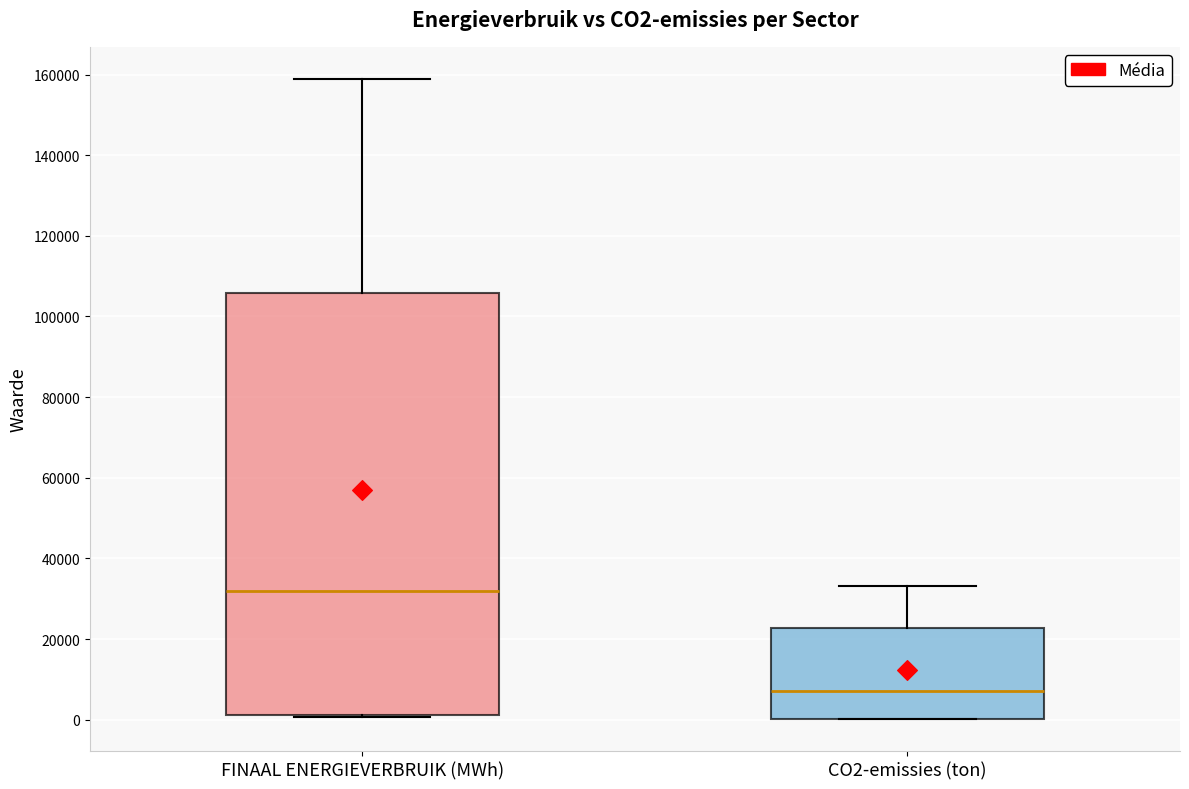

Reading left to right, transcribe this box plot: for each box, give where its median line is, the range the box spans, and where its two whiskers end, as read against the y-axis. The values are not printed on the chart, so give them approximately, as read against the axis.

FINAAL ENERGIEVERBRUIK (MWh): median 32000, box 2000 to 106000, whiskers 0 to 158000
CO2-emissies (ton): median 8000, box 0 to 22000, whiskers 0 to 34000